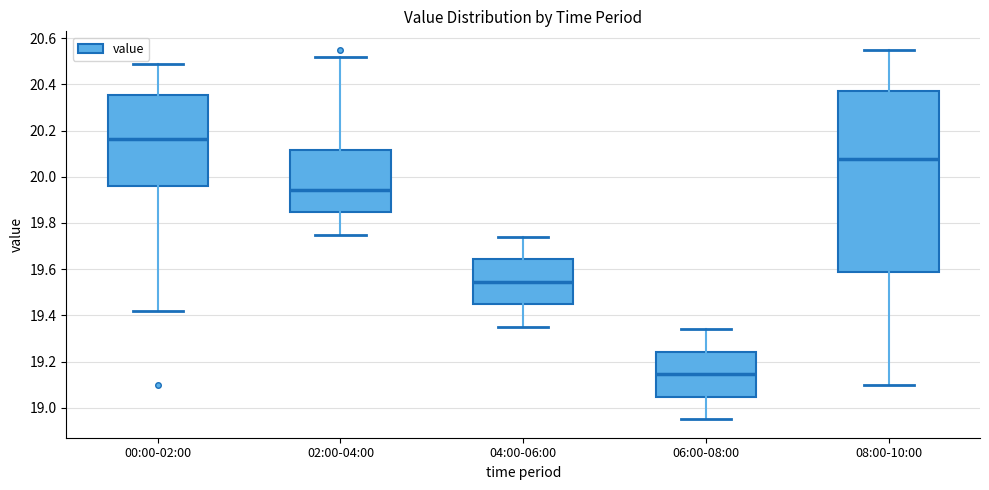

Where does the median line of the box for 00:00-02:00 sit on the y-axis? The values are not printed on the chart, so give them approximately, as read against the axis.

20.16